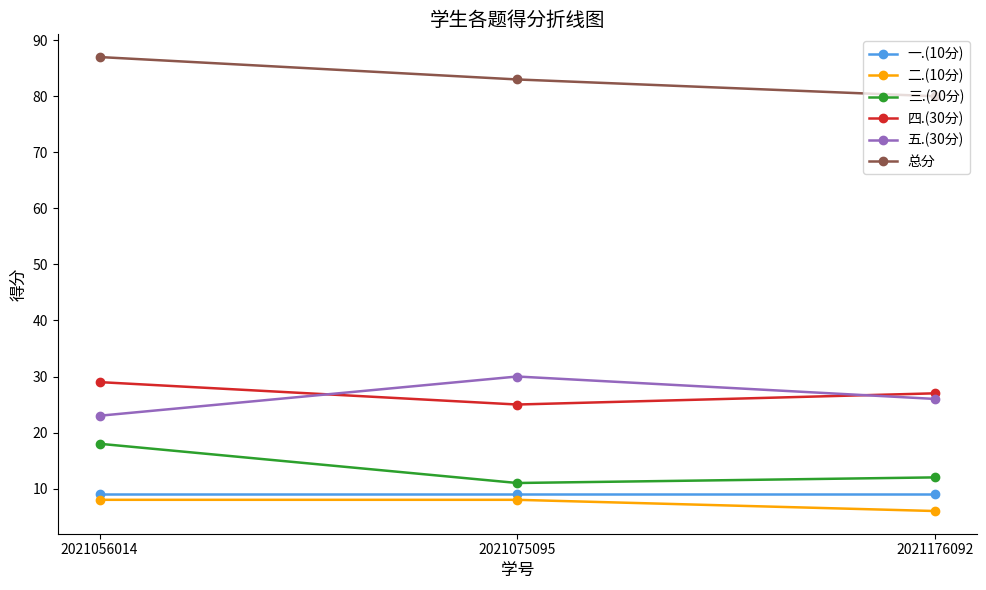

Is the value of 五.(30分) at 2021075095 greater than the value of 一.(10分) at 2021176092?

Yes